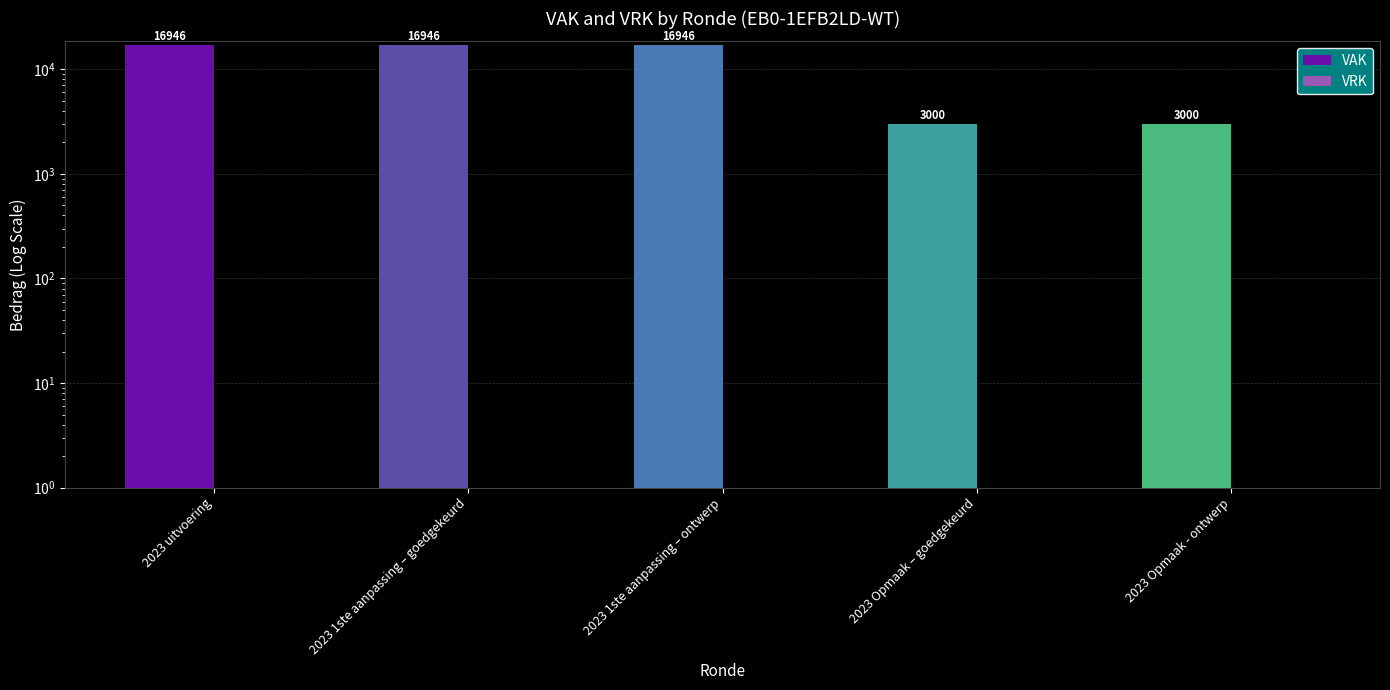

Rank the categories by VRK value from lowest to highest.

2023 uitvoering, 2023 1ste aanpassing – goedgekeurd, 2023 1ste aanpassing – ontwerp, 2023 Opmaak – goedgekeurd, 2023 Opmaak - ontwerp